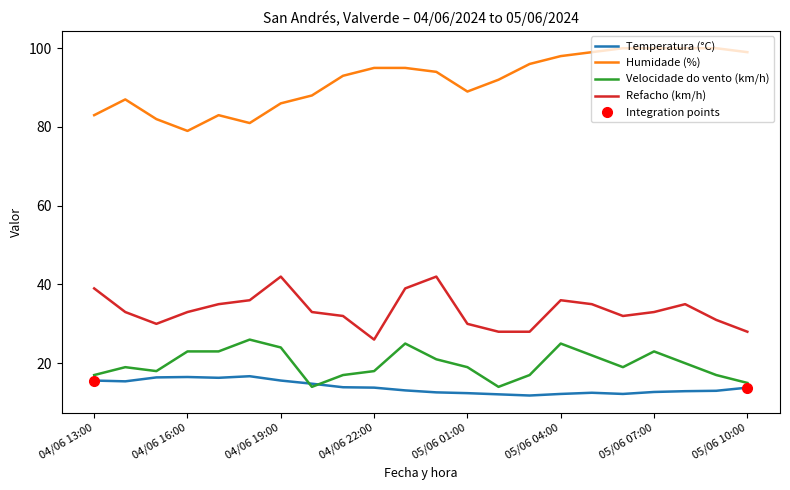

At which label does Velocidade do vento (km/h) reach its minimum?

04/06 20:00